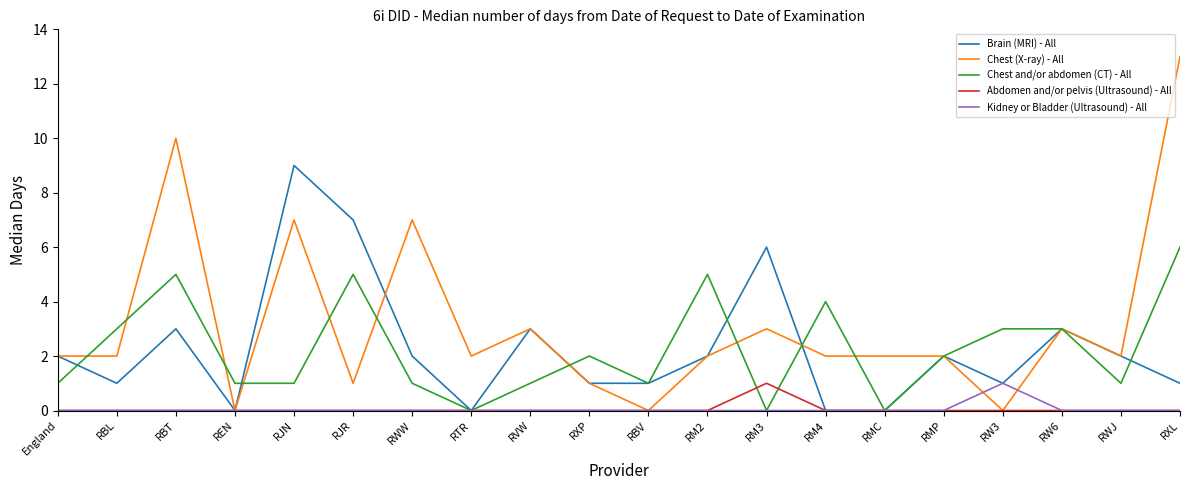

What is the sum of the Chest and/or abdomen (CT) - All values at RM4 and RWW?

5